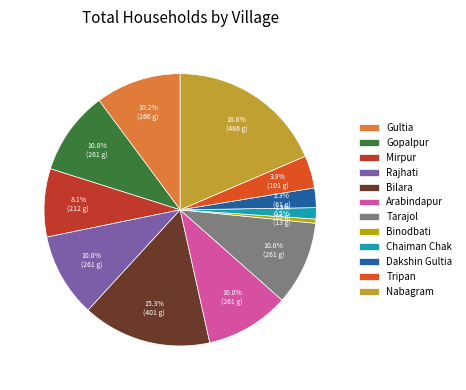

To the nearest percent, what is the difference between the largest and smallest slice percentages?

18%